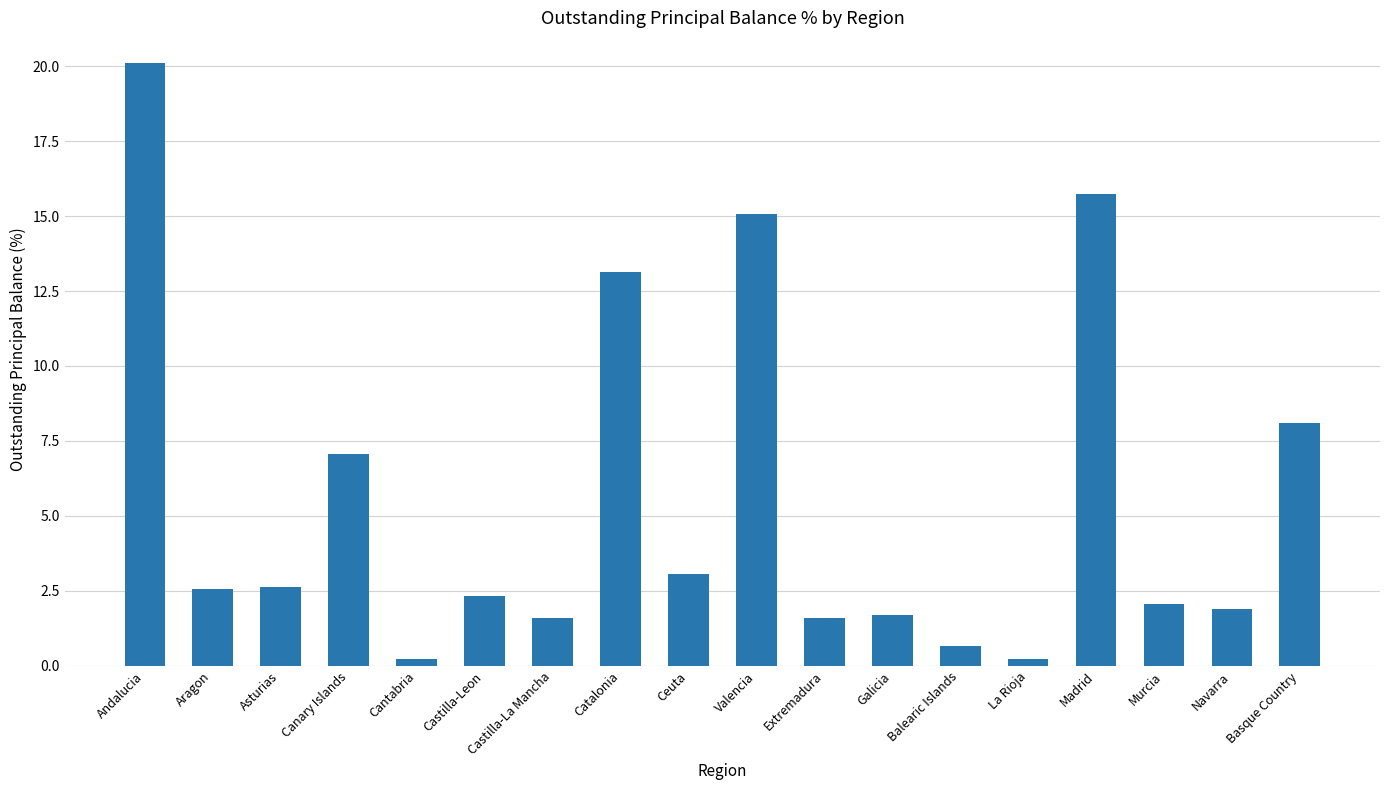

What is the average value?

5.5